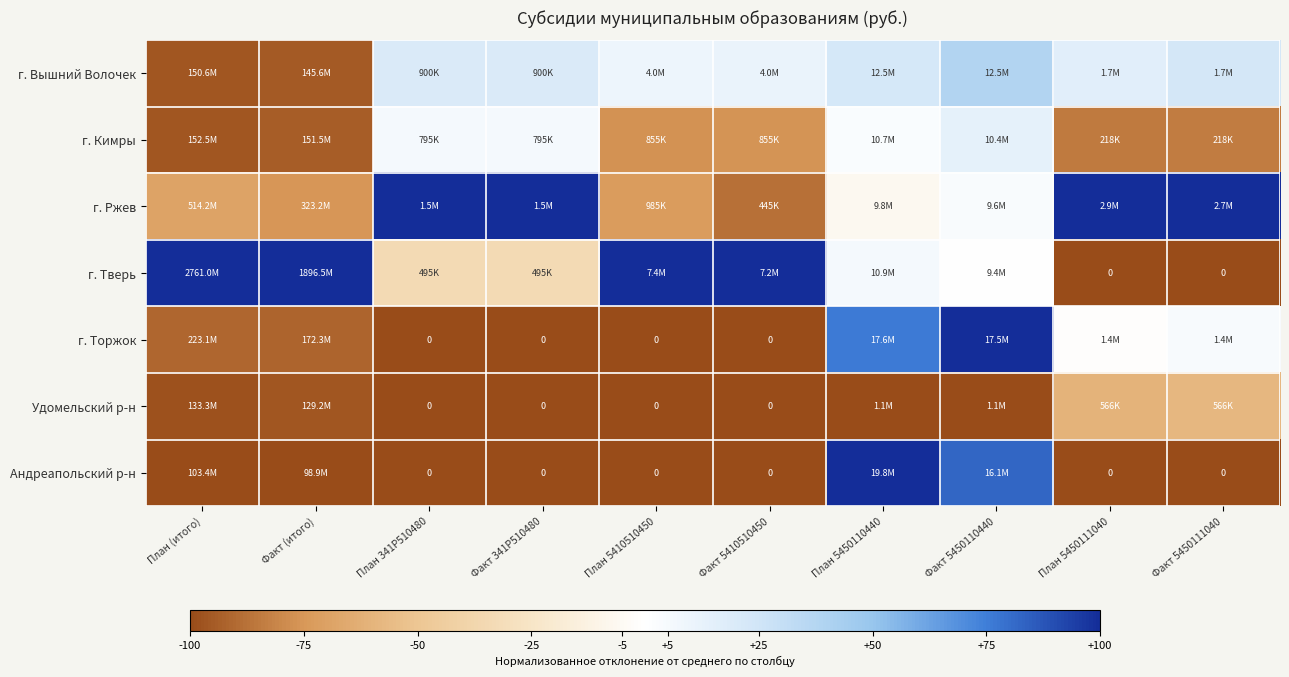

True or false: г. Торжок has a value of 76.4 at План 5450110440.

True